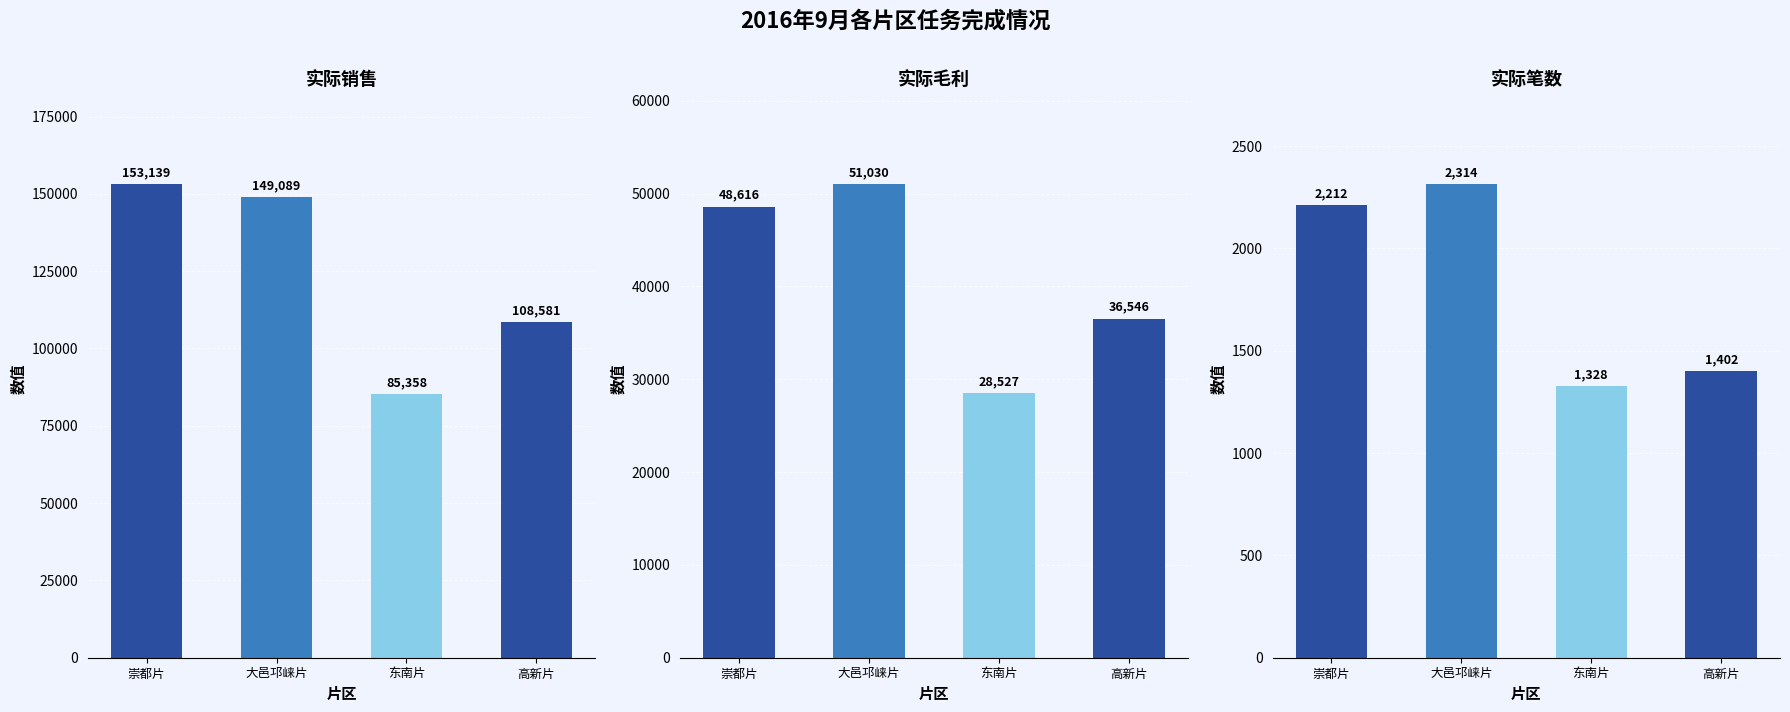

Does the chart contain any negative values?

No